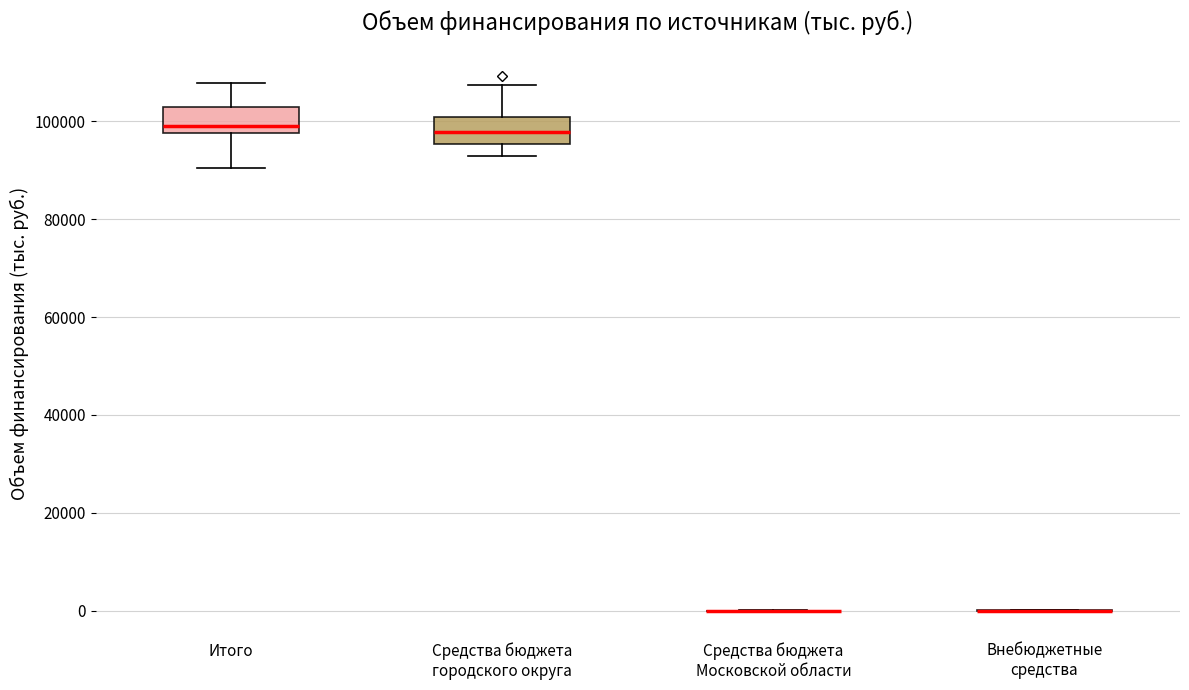

Reading left to right, transcribe this box plot: for each box, give where its median line is, the range the box spans, and where its two whiskers end, as read against the y-axis. The values are not printed on the chart, so give them approximately, as read against the axis.

Итого: median 100000, box 98000 to 102000, whiskers 90000 to 108000
Средства бюджета городского округа: median 98000, box 96000 to 100000, whiskers 92000 to 108000
Средства бюджета Московской области: box collapsed to a line at 0, whiskers 0 to 0
Внебюджетные средства: box collapsed to a line at 0, whiskers 0 to 0